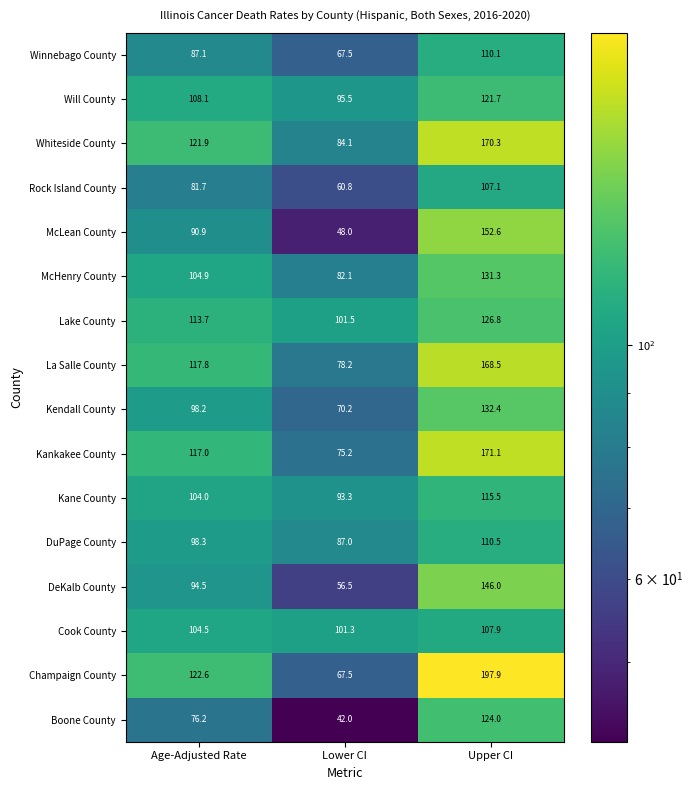

Between Age-Adjusted Rate and Upper CI, which series saw the biggest shift?

Champaign County